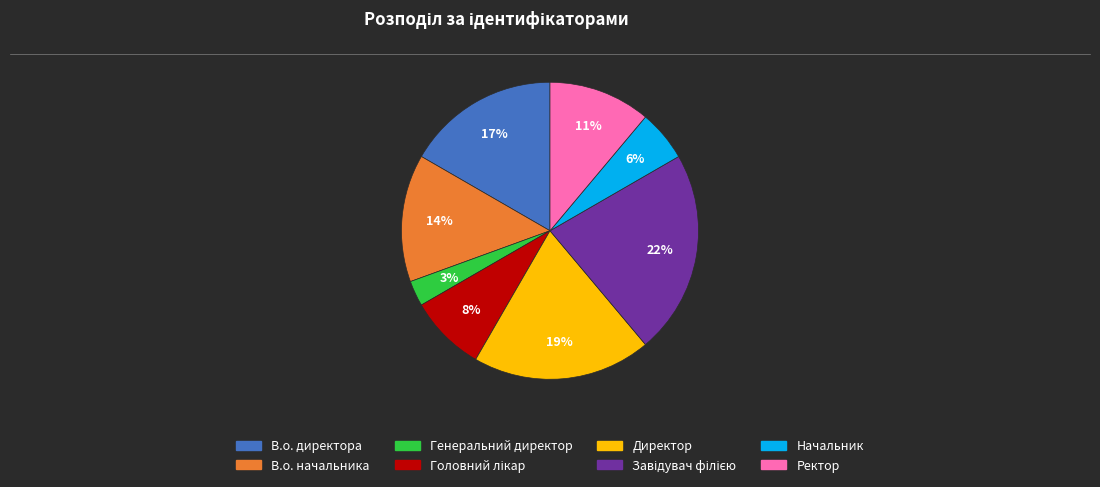

Do В.о. директора and Ректор together represent more than half of the pie?

No